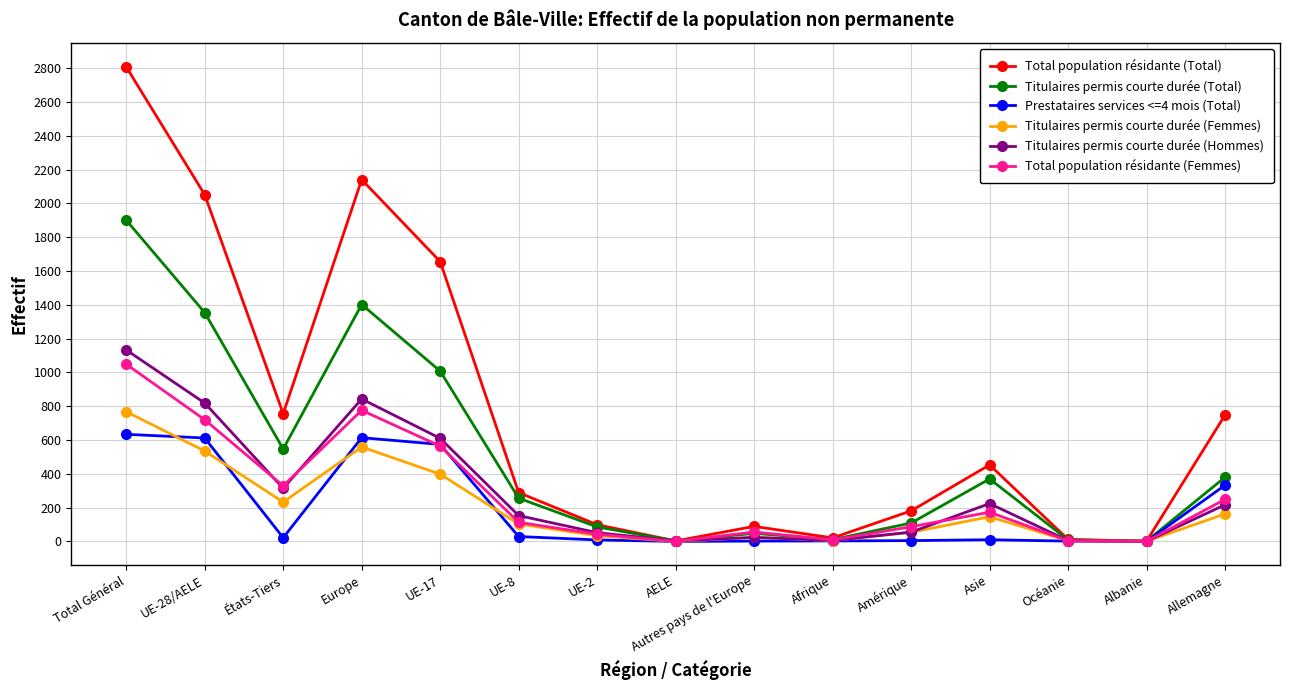

What is the sum of the Titulaires permis courte durée (Total) values at Océanie and UE-17?

1017